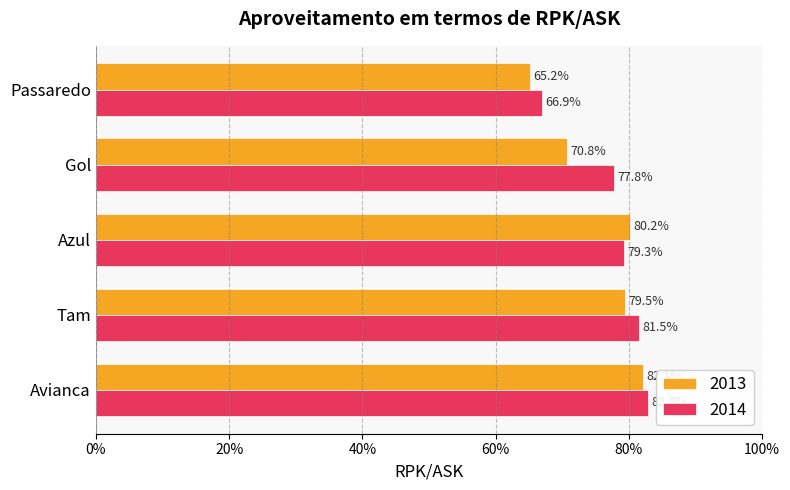

The value of 2014 at Gol is 0.8. True or false?

True